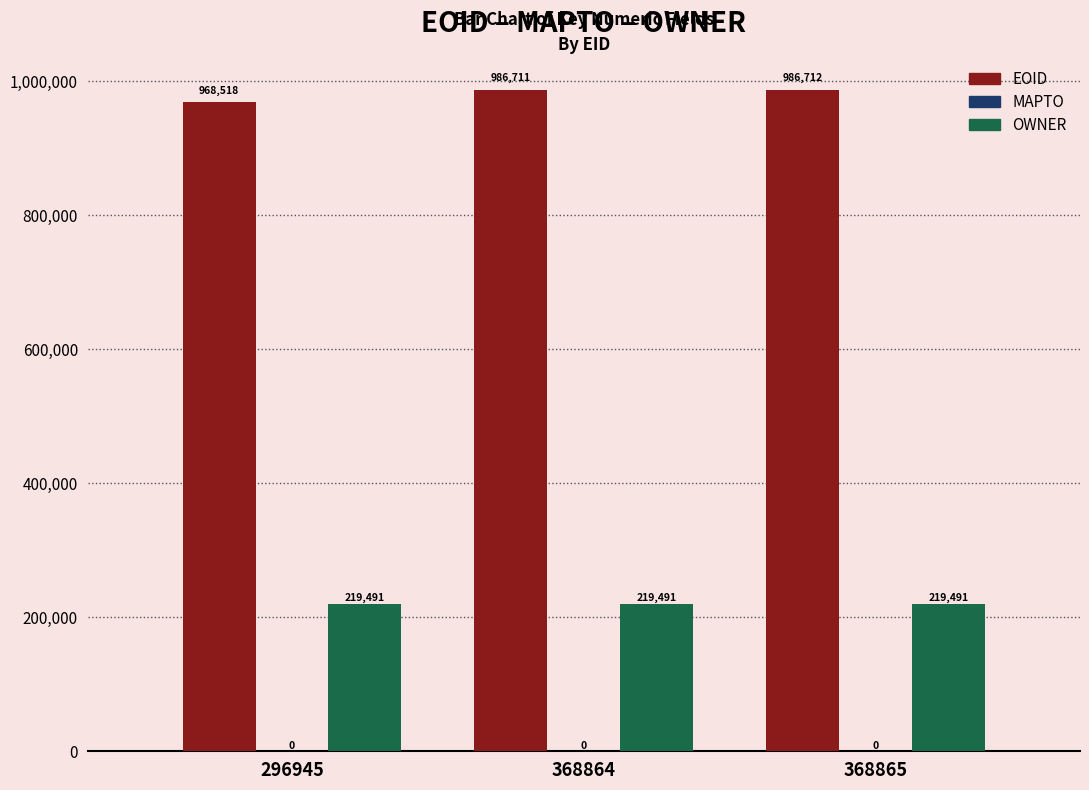

Where is EOID nearest to the value 977615?

368864